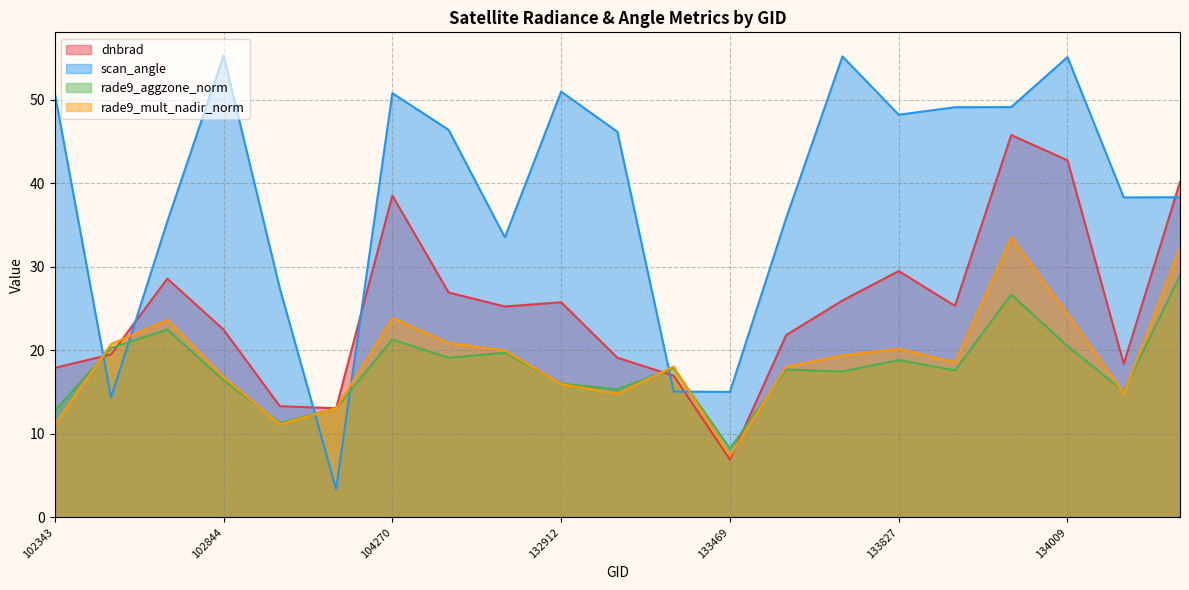

True or false: dnbrad has a value of 51.9 at 133827.

False